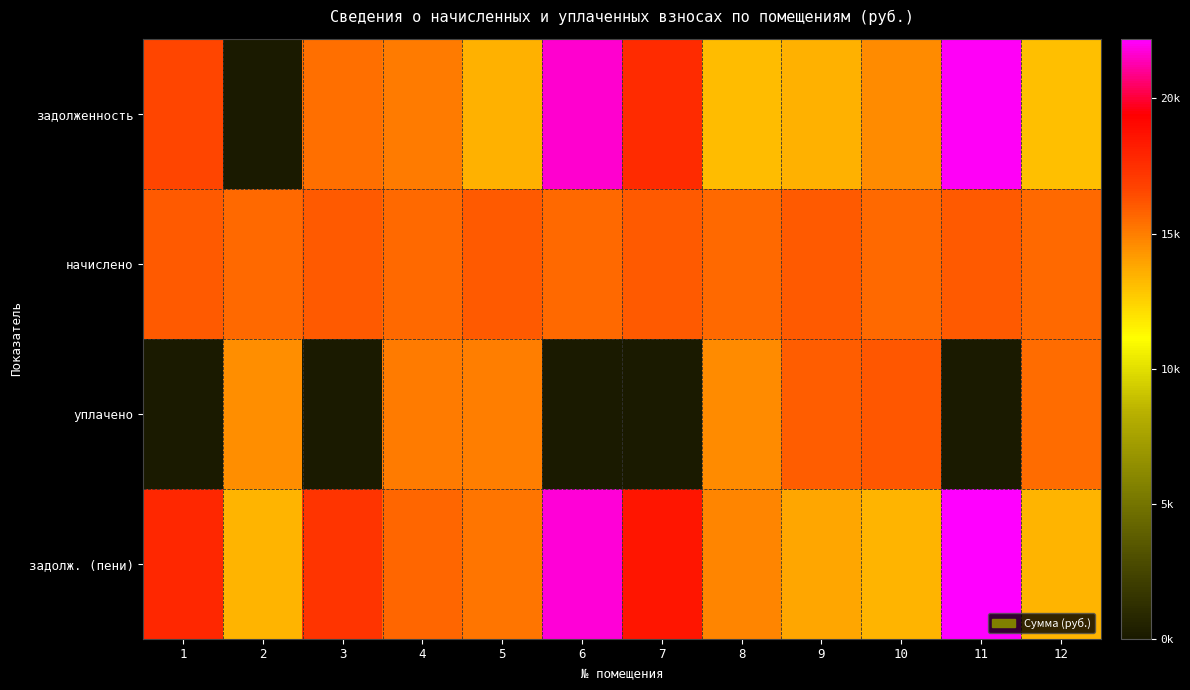

Reading left to right, extract all data points from this chart.

задолженность: 1=7.5	2=0.0	3=7.0	4=6.8	5=6.1	6=9.7	7=7.9	8=5.9	9=6.1	10=6.6	11=9.9	12=5.9
начислено: 1=7.2	2=7.0	3=7.2	4=7.0	5=7.2	6=7.0	7=7.2	8=7.0	9=7.2	10=7.0	11=7.2	12=7.0
уплачено: 1=0.0	2=6.6	3=0.0	4=6.8	5=6.8	6=0.0	7=0.0	8=6.6	9=7.2	10=7.3	11=0.0	12=7.0
задолж. (пени): 1=8.1	2=6.0	3=7.8	4=7.0	5=6.9	6=9.8	7=8.3	8=6.7	9=6.2	10=6.0	11=10.0	12=6.0